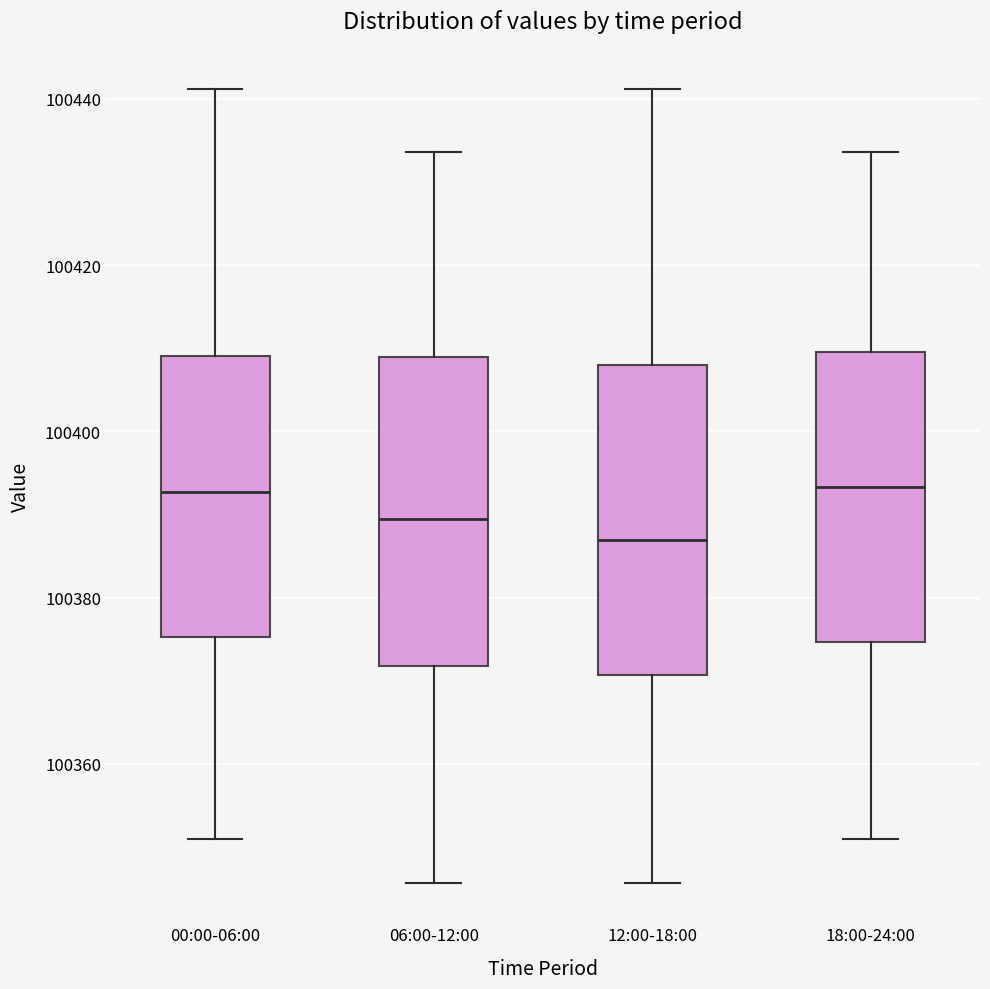

Reading left to right, read every box against the y-axis: the position of its median line, the range the box covers, and the ends of its whiskers. The values are not printed on the chart, so give them approximately, as read against the axis.

00:00-06:00: median 100392, box 100376 to 100410, whiskers 100350 to 100442
06:00-12:00: median 100390, box 100372 to 100410, whiskers 100346 to 100434
12:00-18:00: median 100386, box 100370 to 100408, whiskers 100346 to 100442
18:00-24:00: median 100394, box 100374 to 100410, whiskers 100350 to 100434